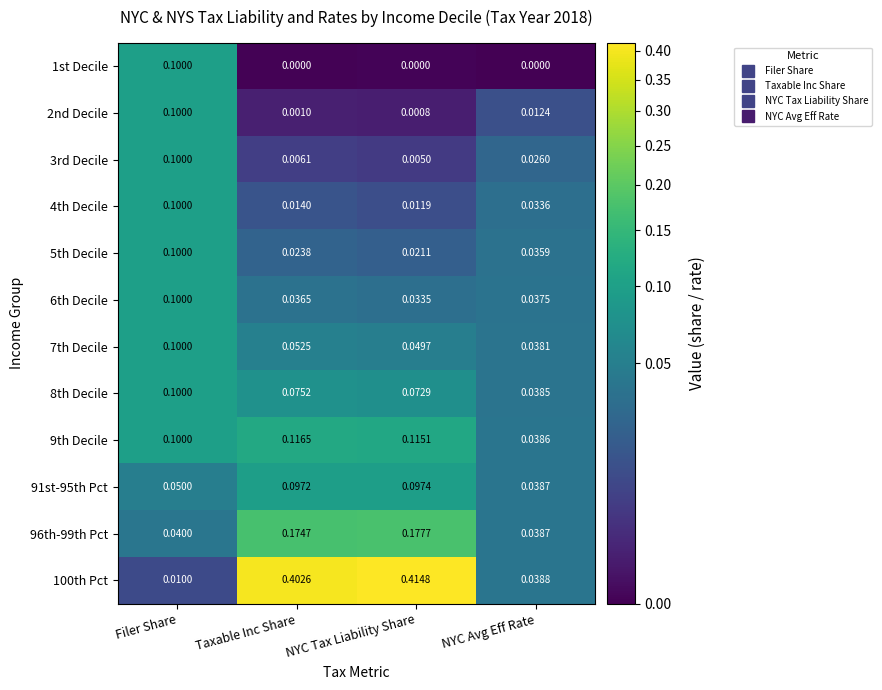

At which label does 2nd Decile reach its peak?

Filer Share